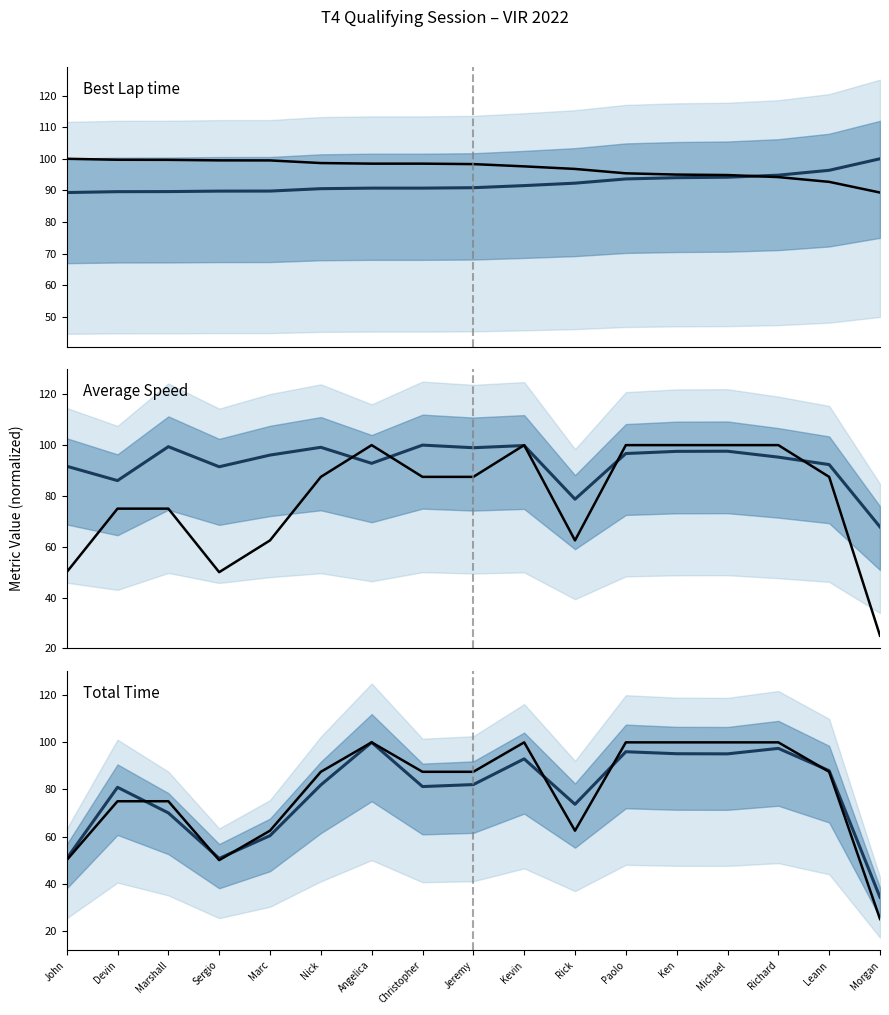

Which has a higher value, Angelica or Leann?

Leann